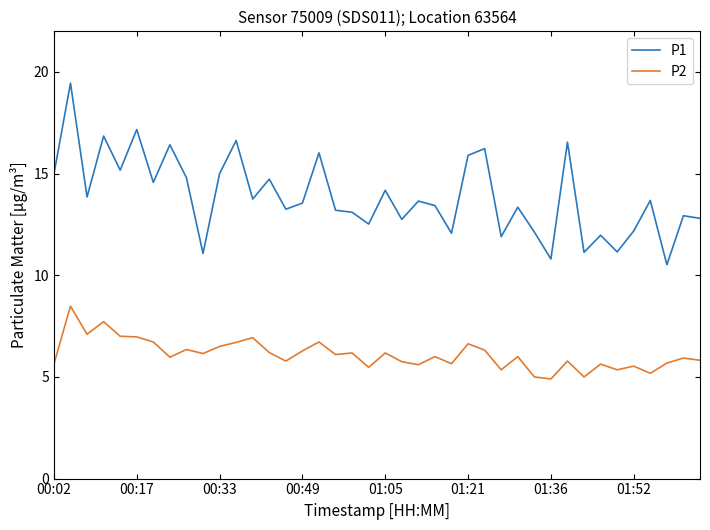

Does the chart have visible grid lines?

No